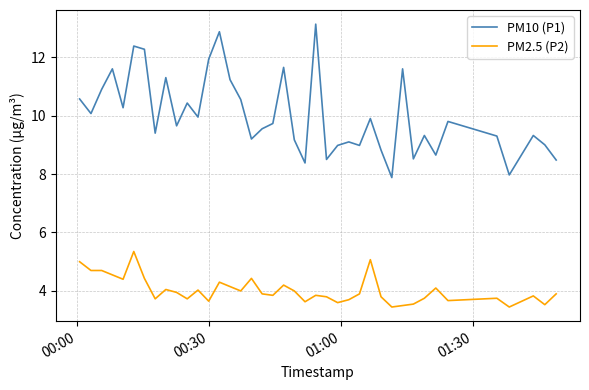

What is the smallest value displayed?

3.5